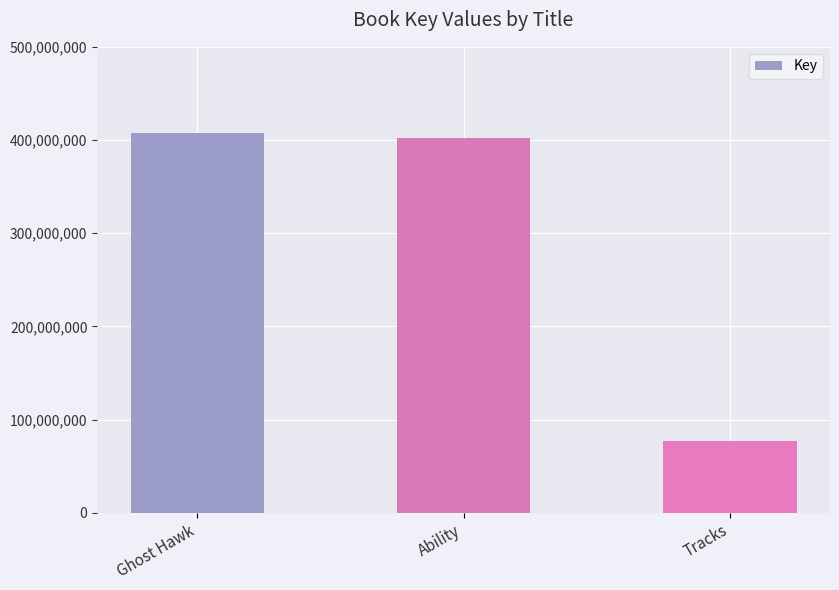

How many bars are there in total?

3